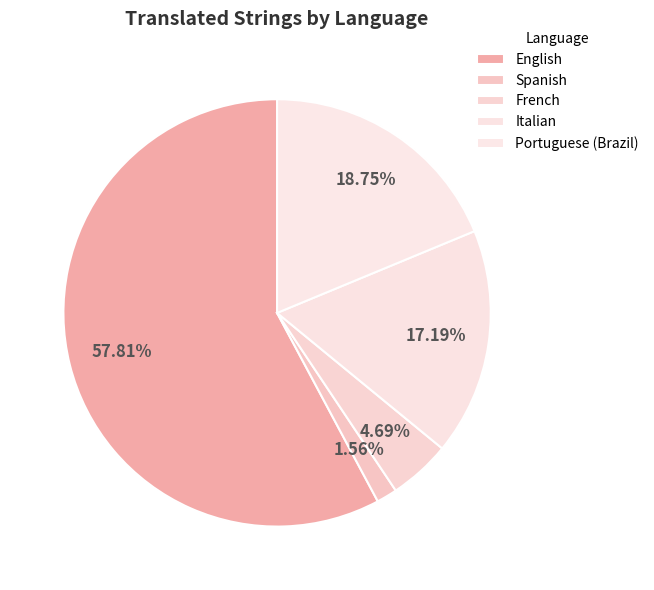

The Portuguese (Brazil) slice represents 19% of the pie. True or false?

True